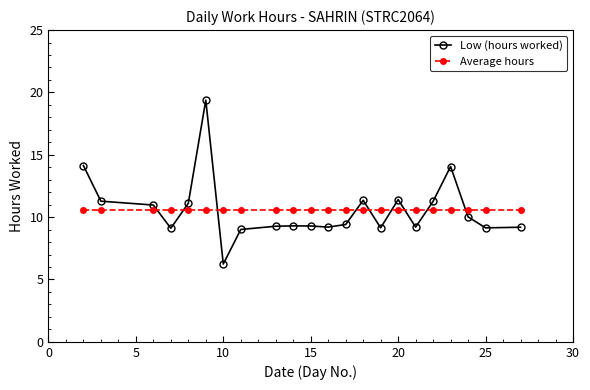

Rank the series by their maximum value, from highest to lowest.

Low (hours worked), Average hours